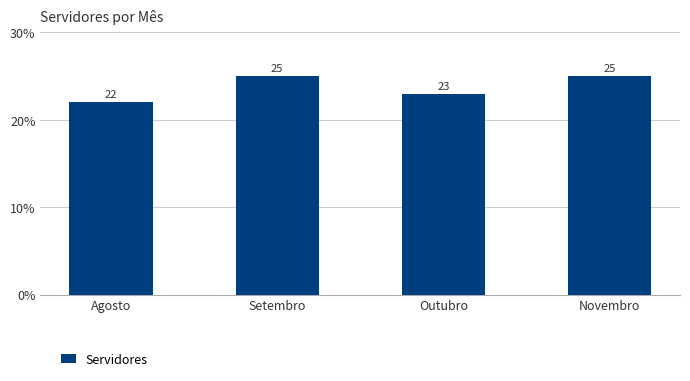

Does the chart contain any negative values?

No